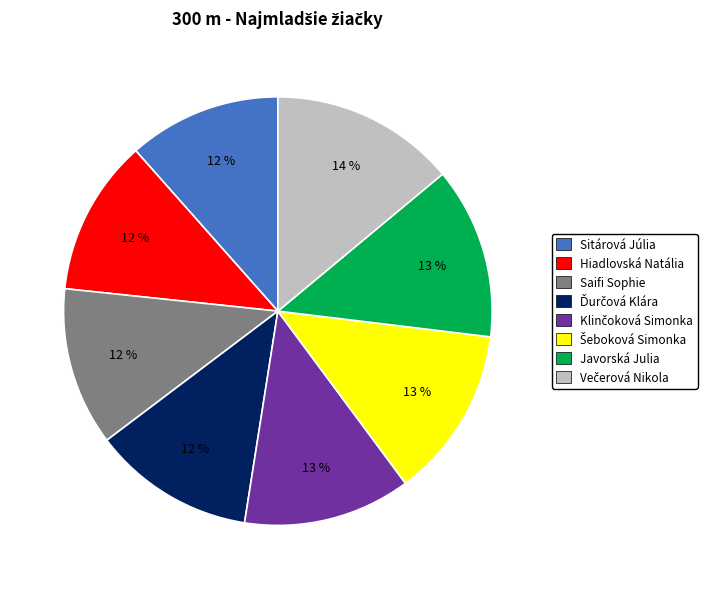

To the nearest percent, what is the average slice percentage?

12%